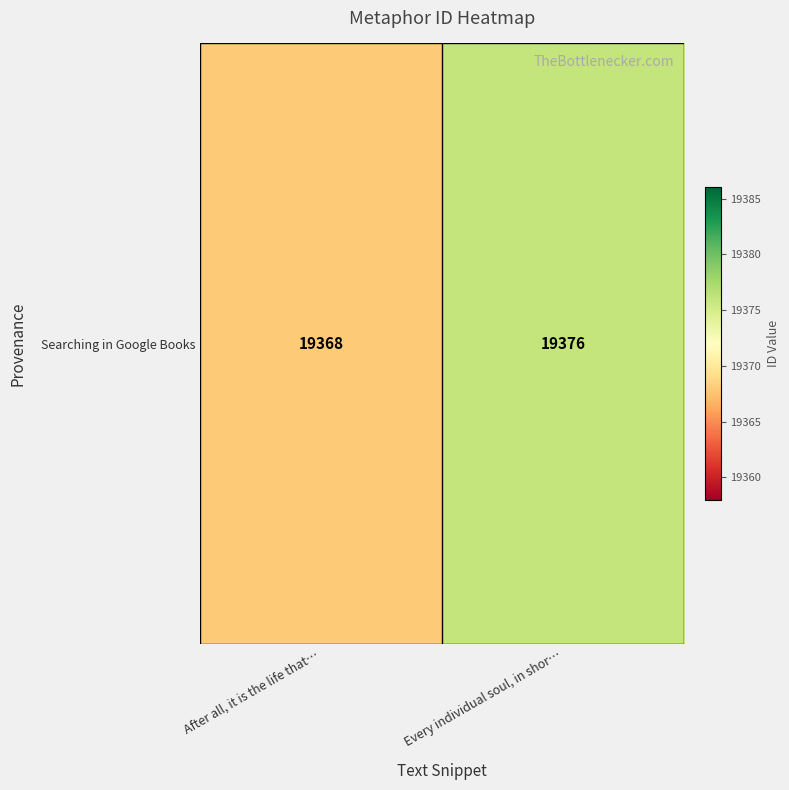

Reading left to right, what are all the values shown in this chart?

After all, it is the life that…=19368	Every individual soul, in shor…=19376